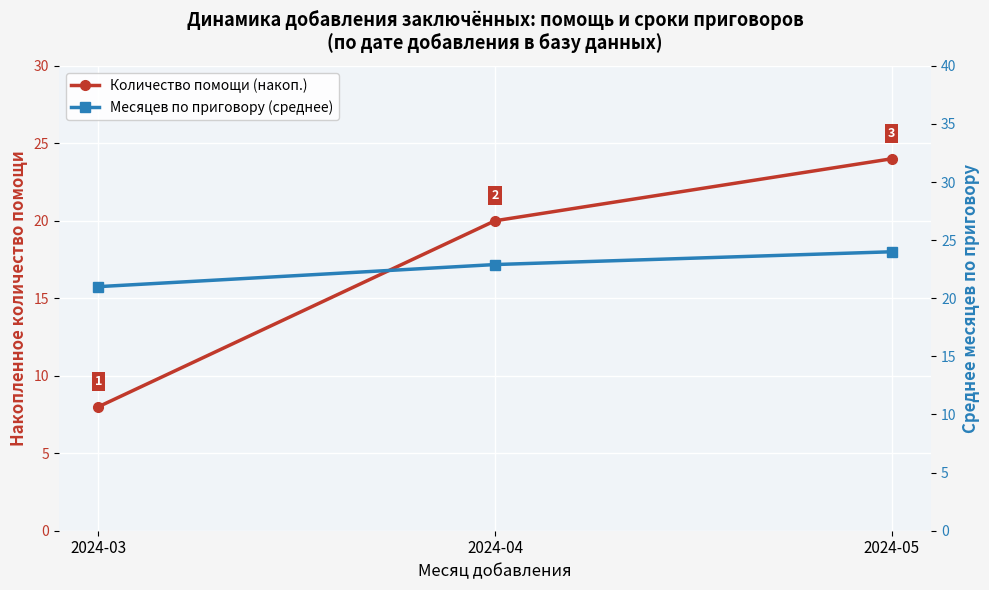

At how many categories does at least one series exceed 10?

3